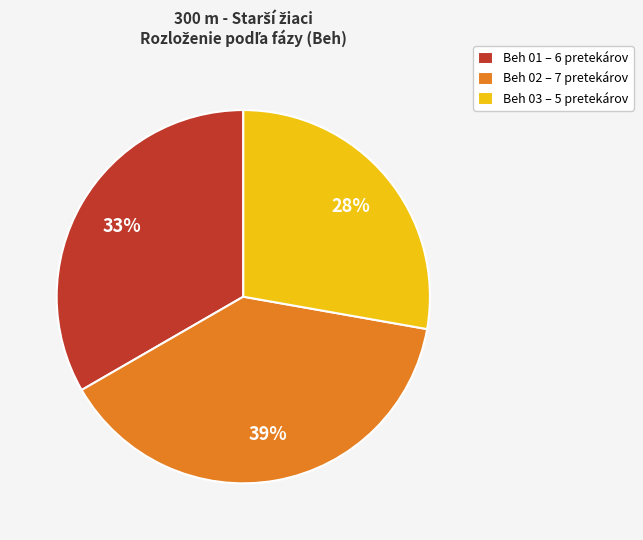

Between Beh 01 – 6 pretekárov and Beh 03 – 5 pretekárov, which is larger?

Beh 01 – 6 pretekárov